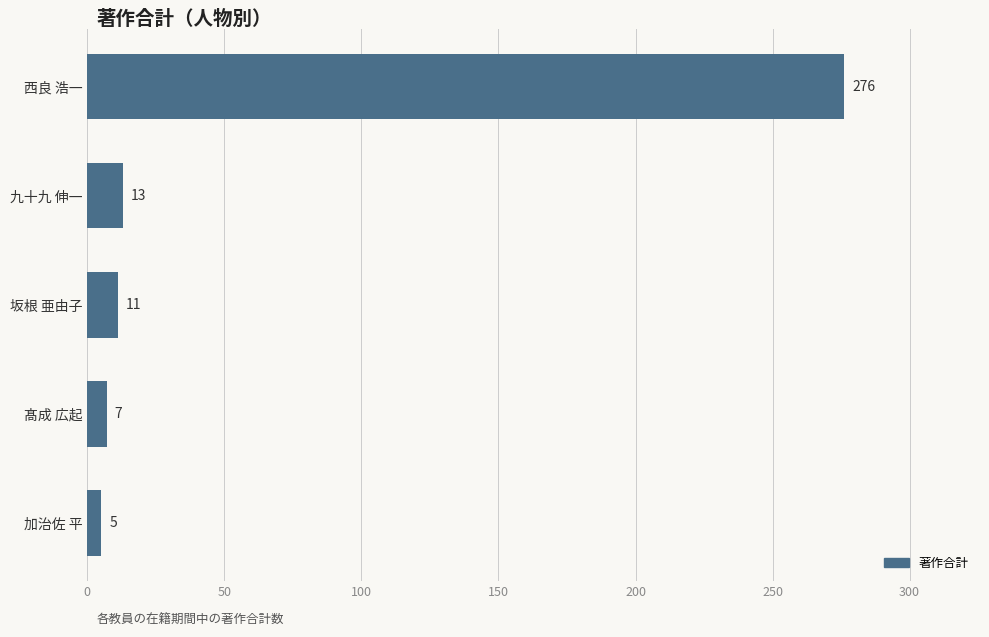

List the labels in order of value, smallest first.

加治佐 平, 髙成 広起, 坂根 亜由子, 九十九 伸一, 西良 浩一